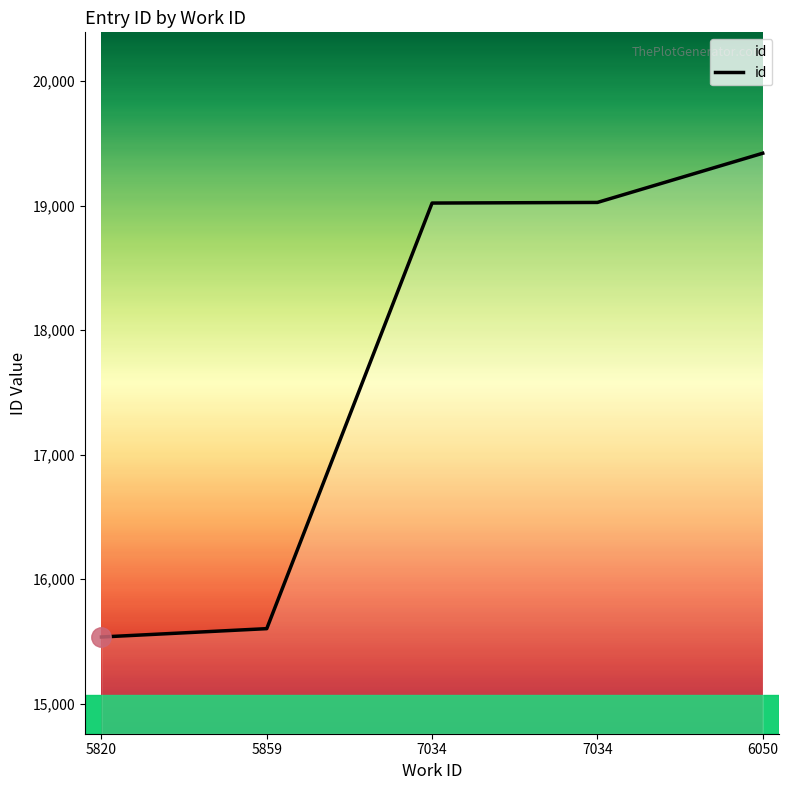

Where does the data first go above 19021?

7034